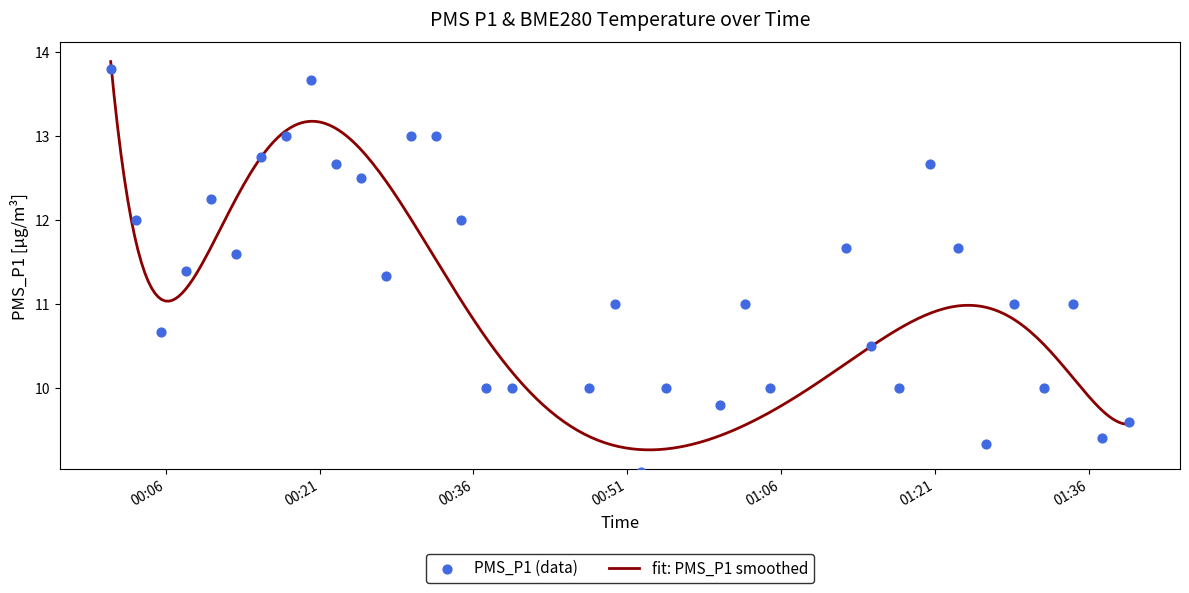

Between 2022/10/12 00:12:51 and 2022/10/12 01:31:34, which is larger?

2022/10/12 00:12:51